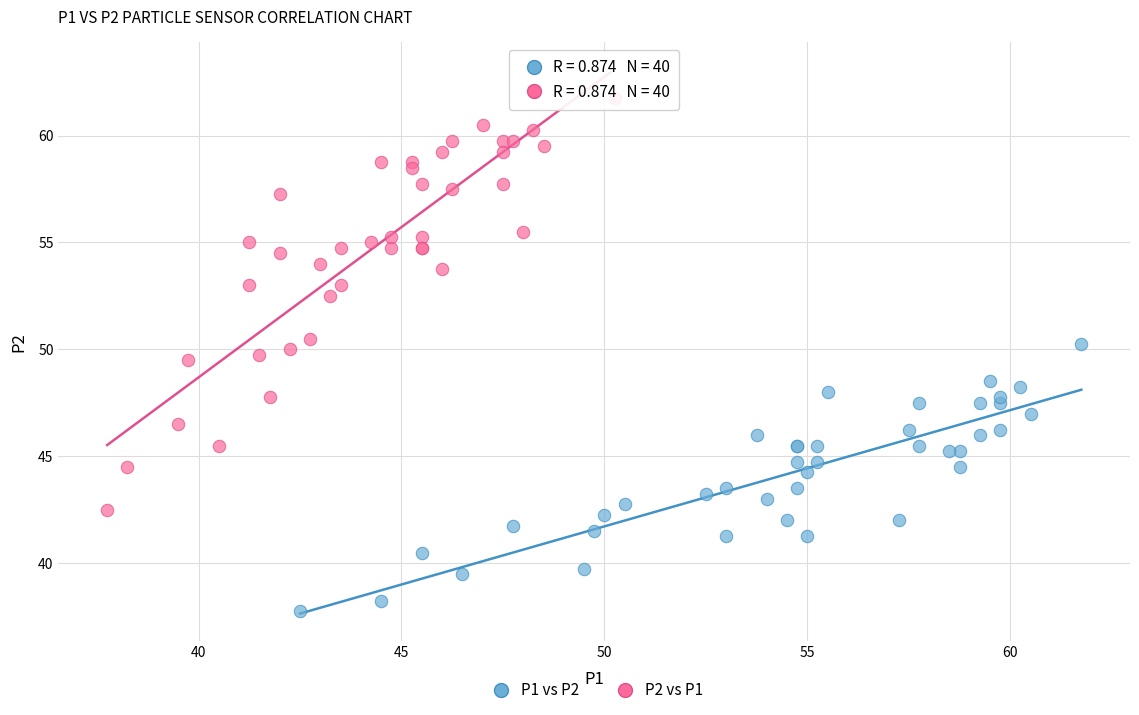

Which series has the largest Y range (max minus min)?

P2 vs P1